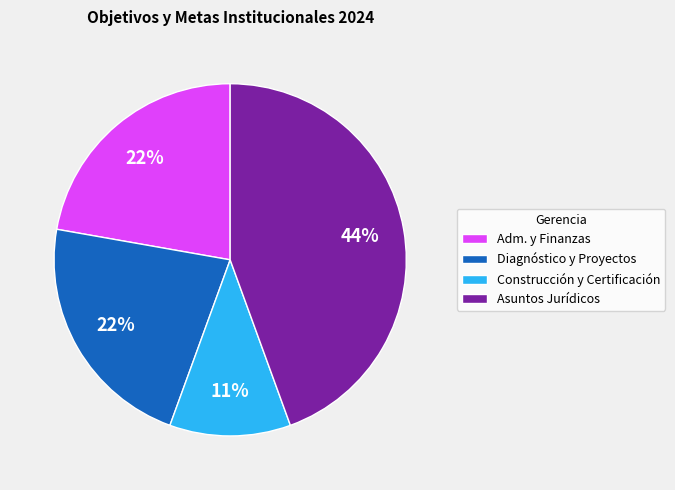

Is it true that Diagnóstico y Proyectos is 22% of the pie?

True